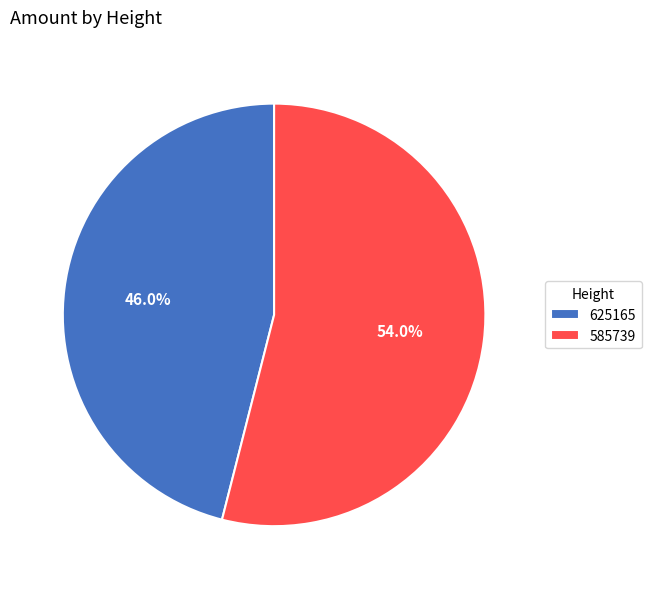

Which category has the smallest portion of the pie?

625165